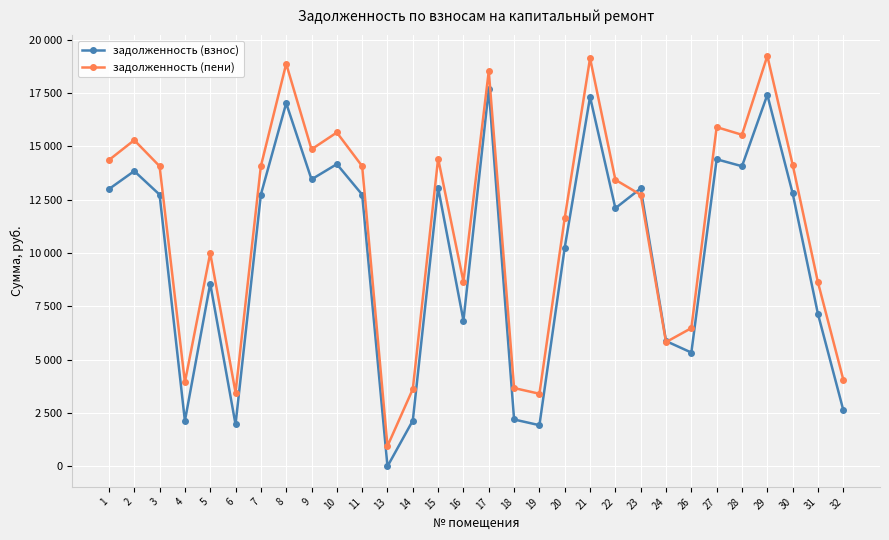

Does the chart have visible grid lines?

Yes